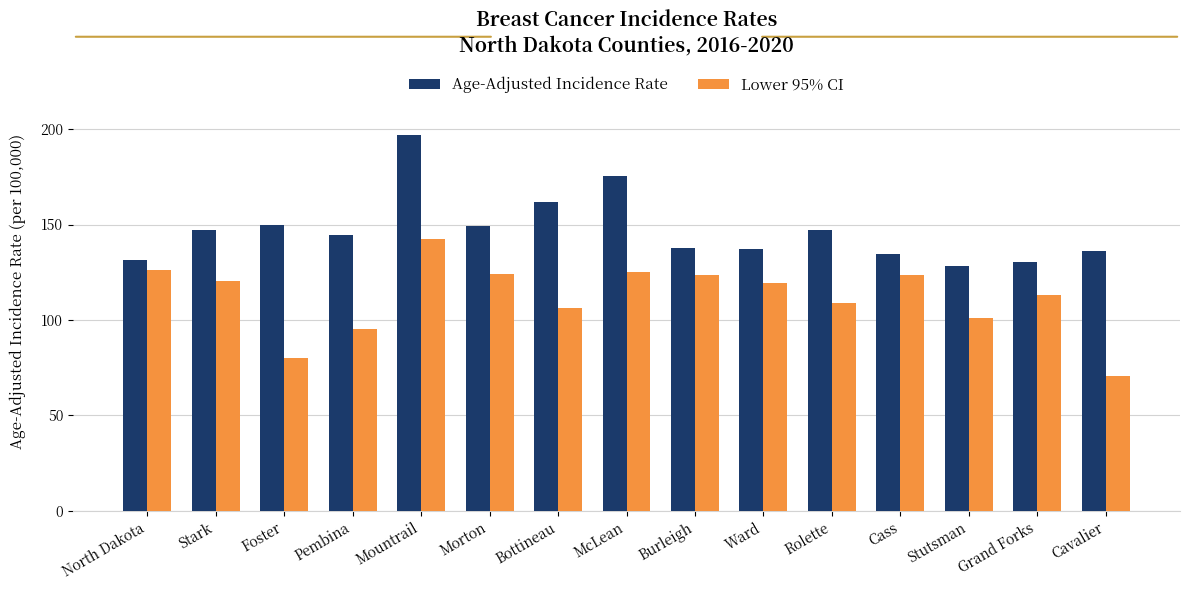

What is the difference between the highest and lowest values at North Dakota?

5.1